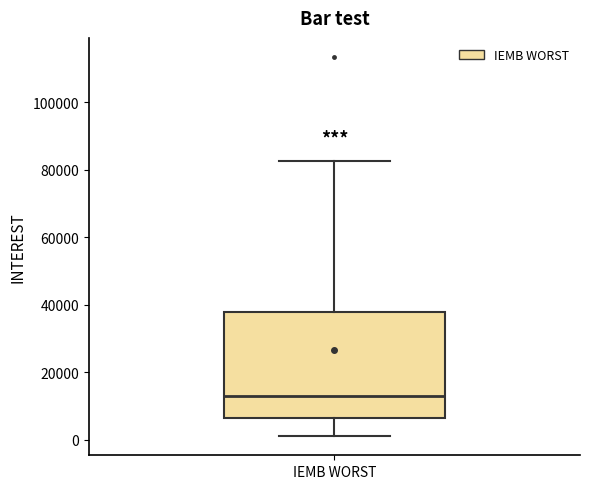

Transcribe this box plot: give where the median line is, the range the box spans, and where the two whiskers end, as read against the y-axis. The values are not printed on the chart, so give them approximately, as read against the axis.

median 12000, box 6000 to 38000, whiskers 2000 to 82000